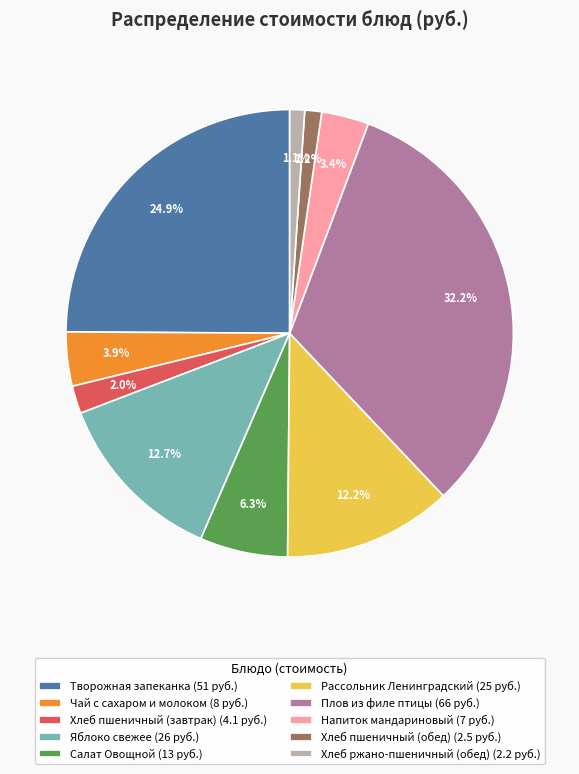

How many slices are in this pie chart?

10